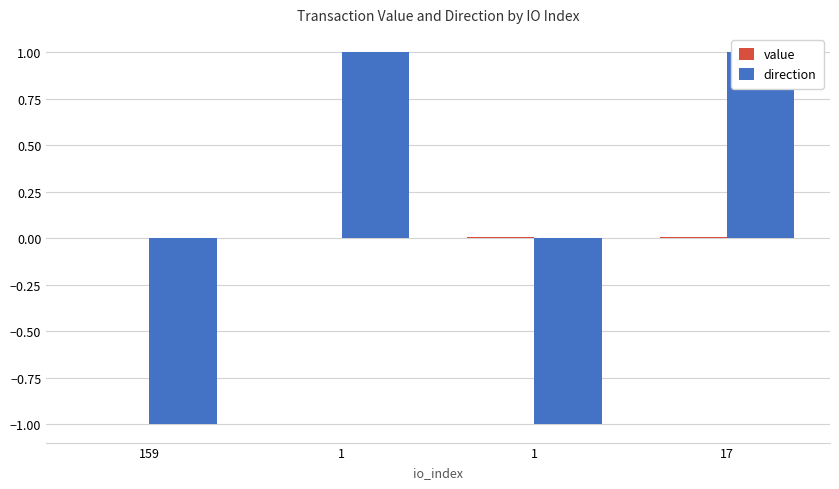

What is the label of the 2nd bar from the right?

1